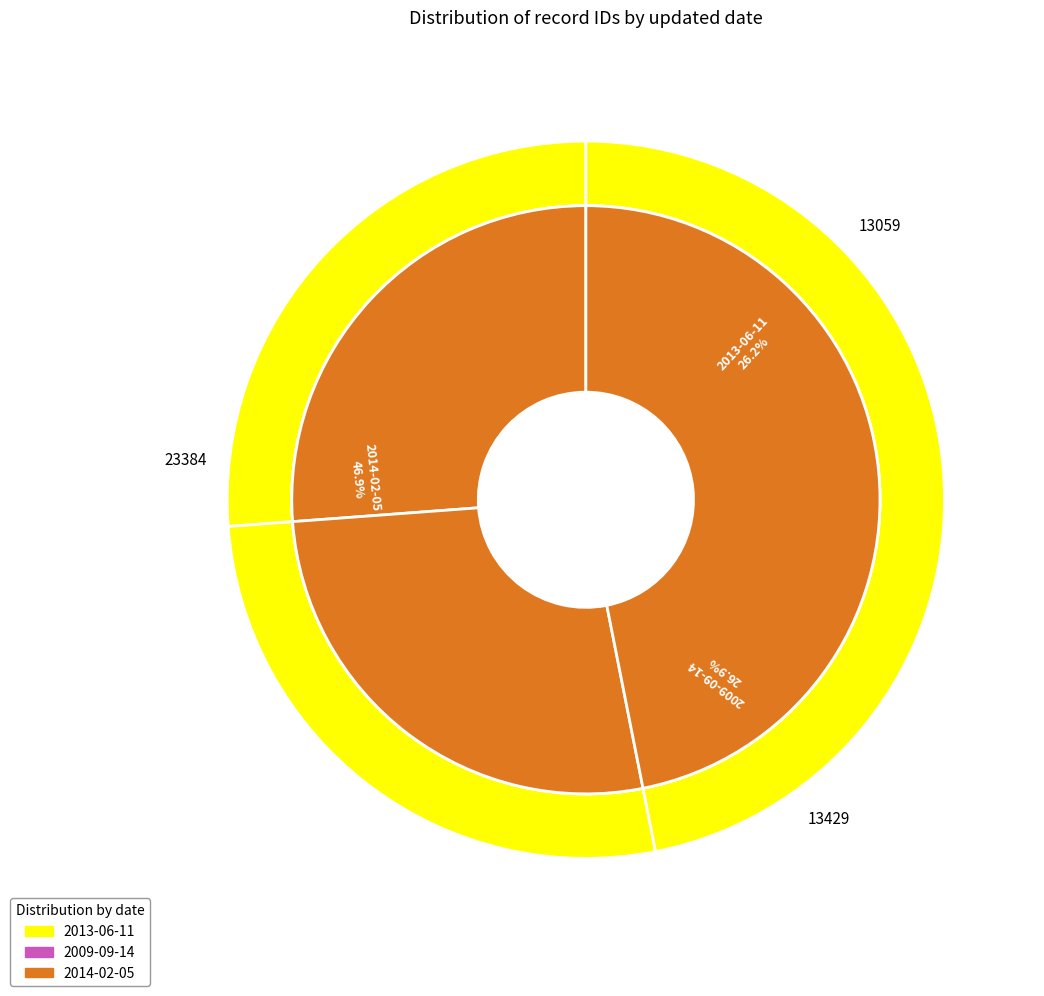

True or false: 2013-06-11 accounts for 38% of the total.

False